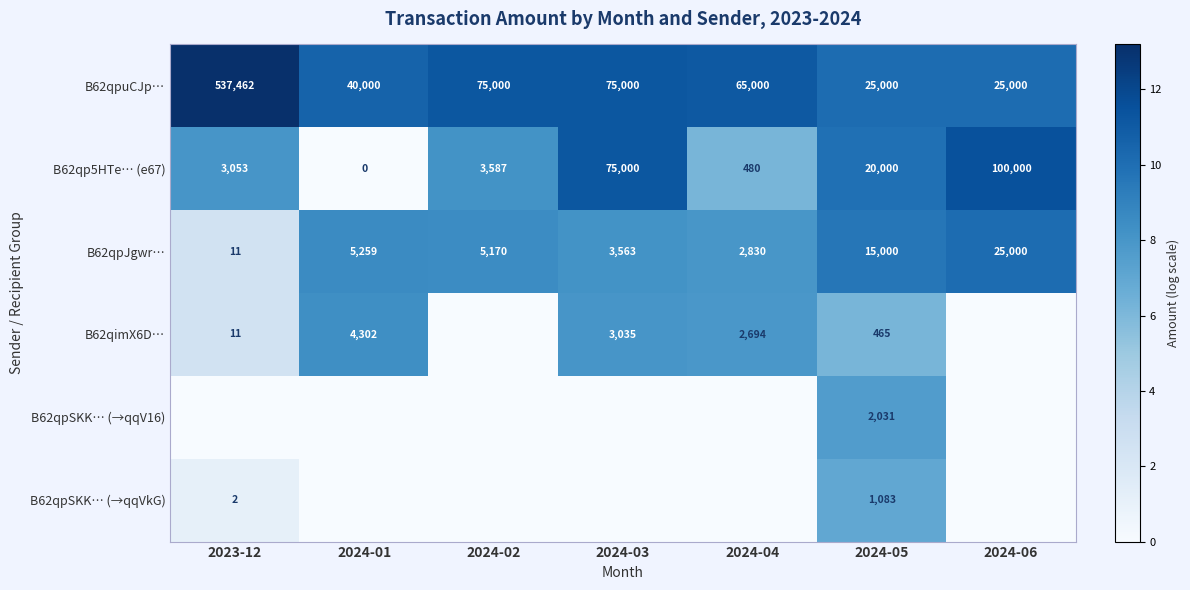

What is the difference between the highest and lowest values at 2024-05?

24535